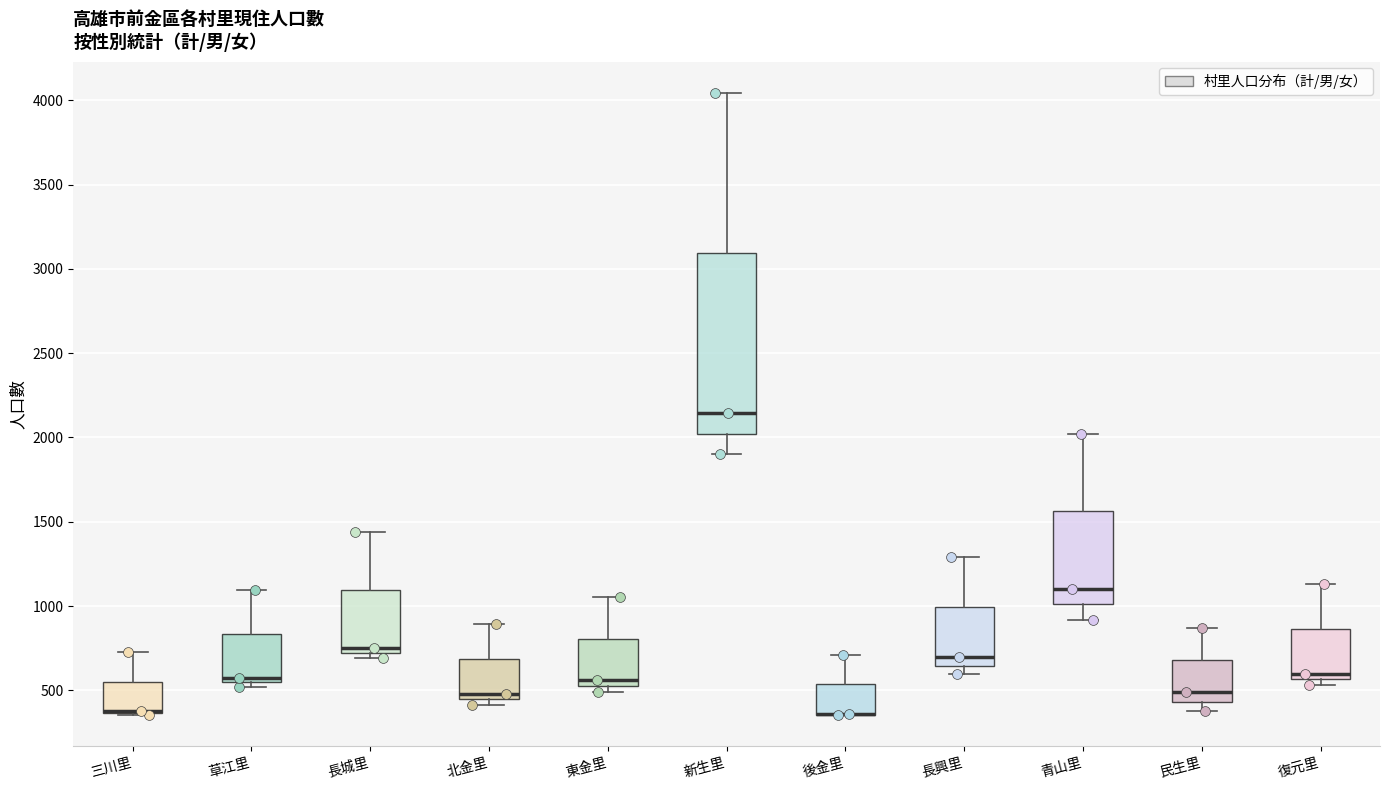

Where does the upper whisker of the box for 民生里 end on the y-axis? The values are not printed on the chart, so give them approximately, as read against the axis.

850